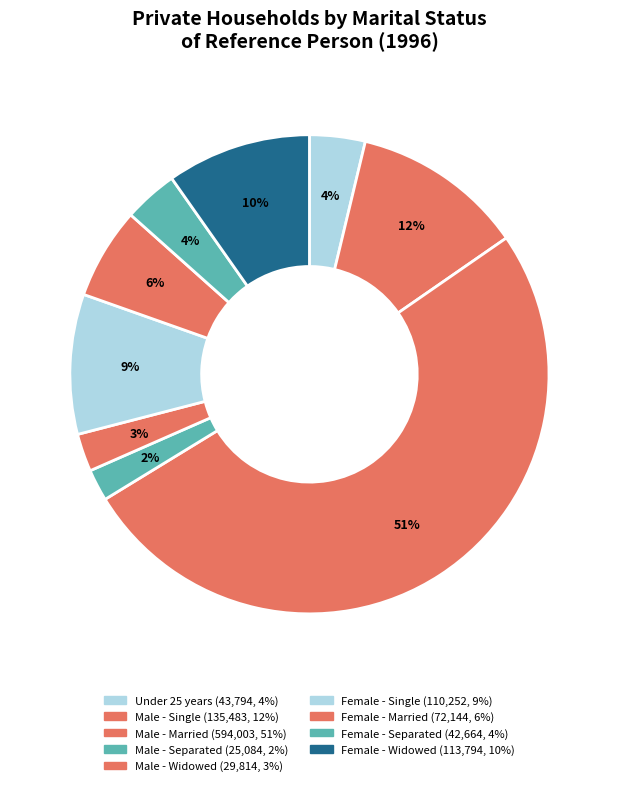

What is the ratio of the value at Under 25 years to the value at Female - Single?

0.4